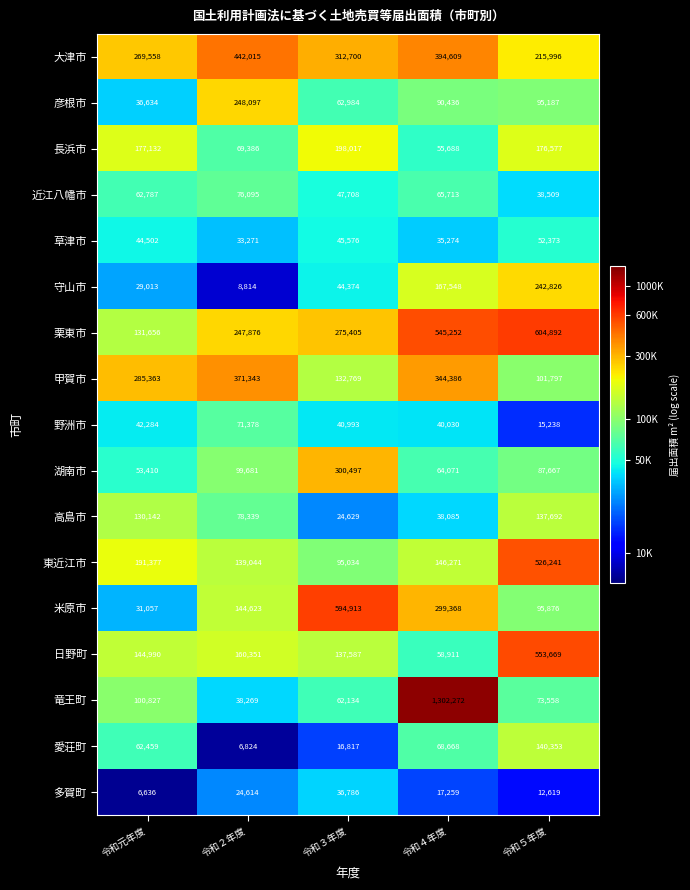

What is the spread (max minus min) of values at 令和３年度?

578096